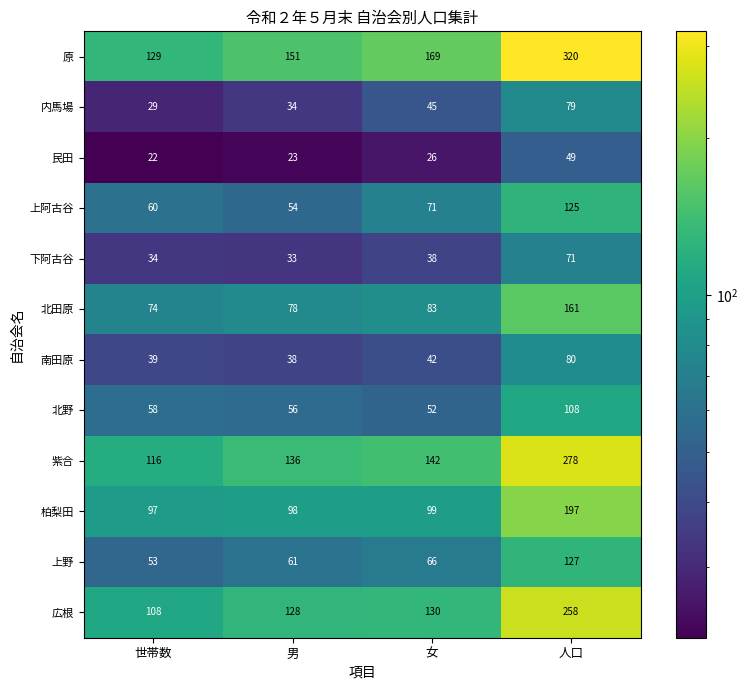

What is the approximate value of 原 at 男?

151